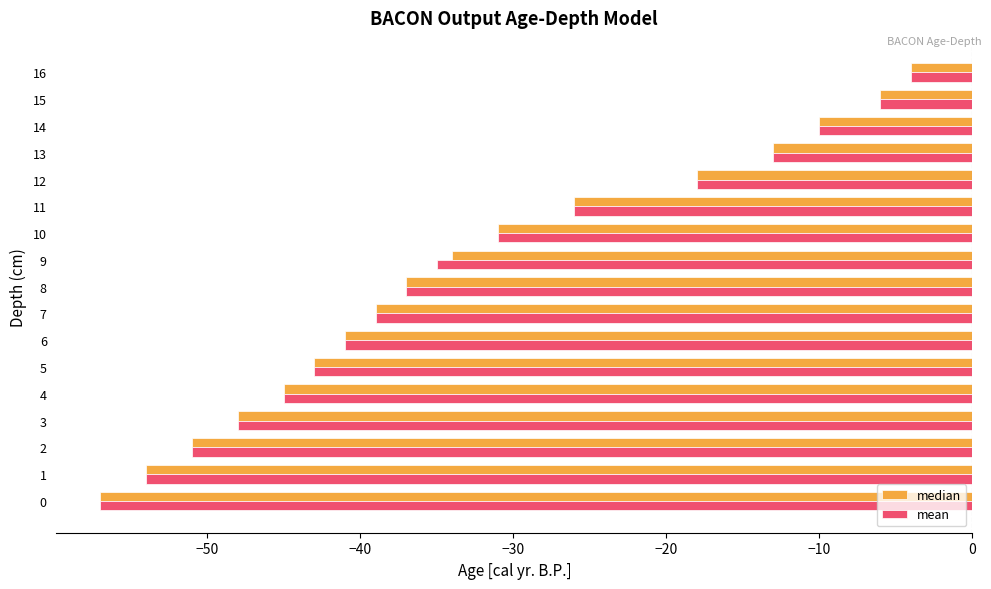

Is it true that median equals -20 at 7?

False